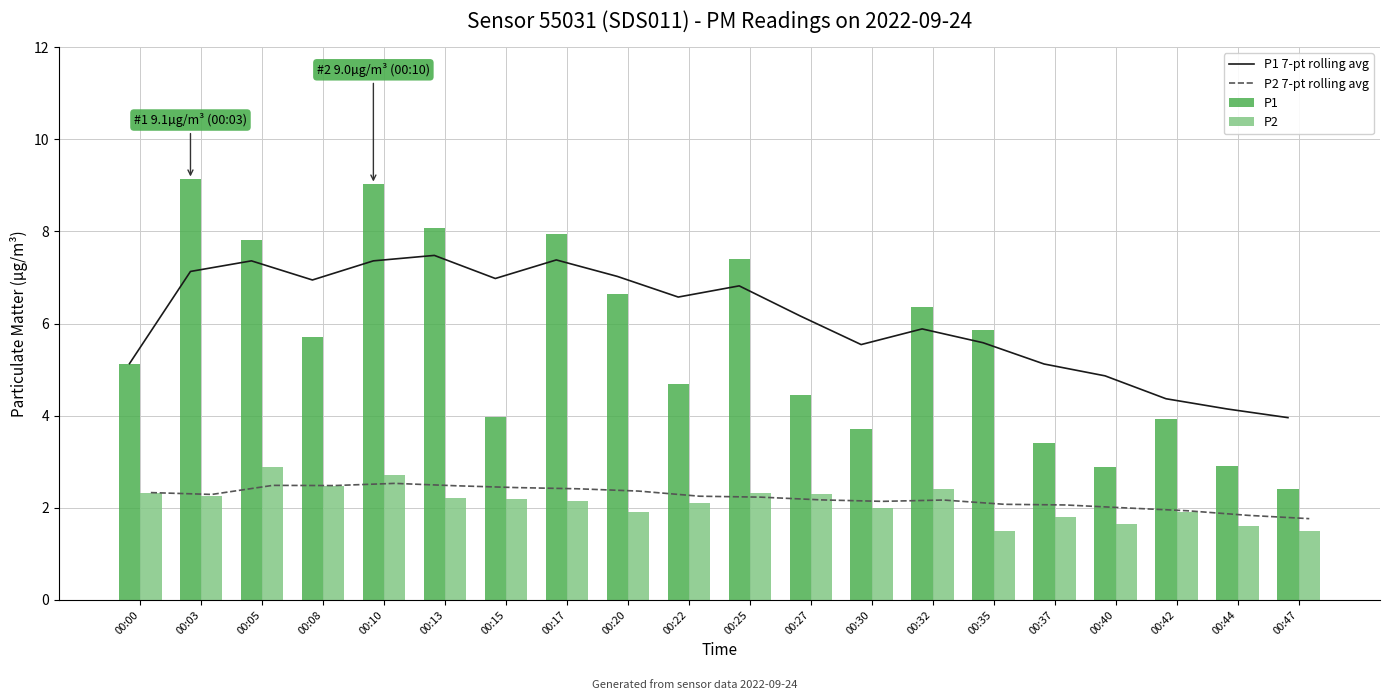

What is the minimum value for P2?

1.5